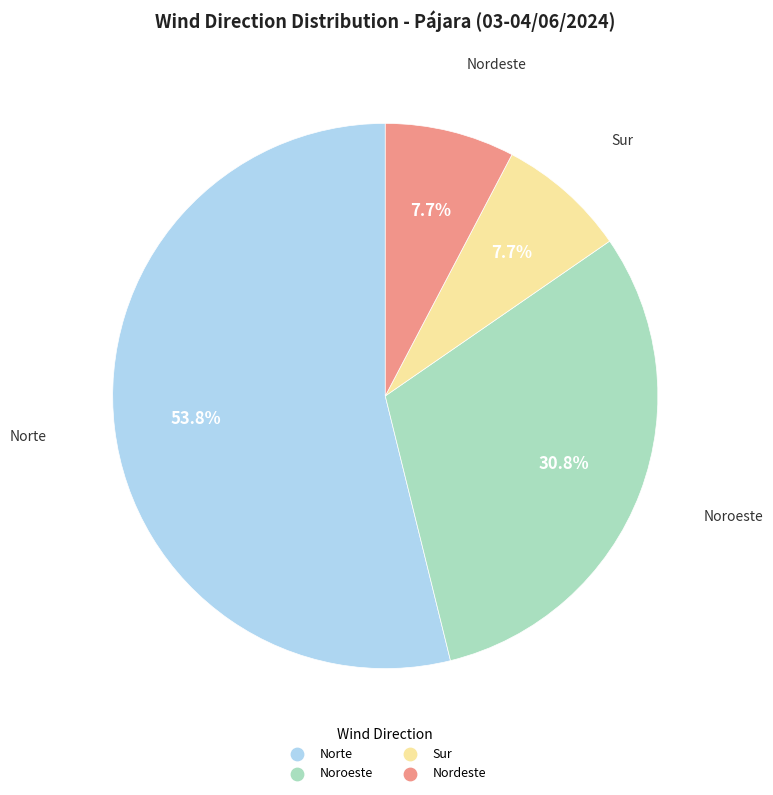

To the nearest percent, what portion does Norte represent?

54%